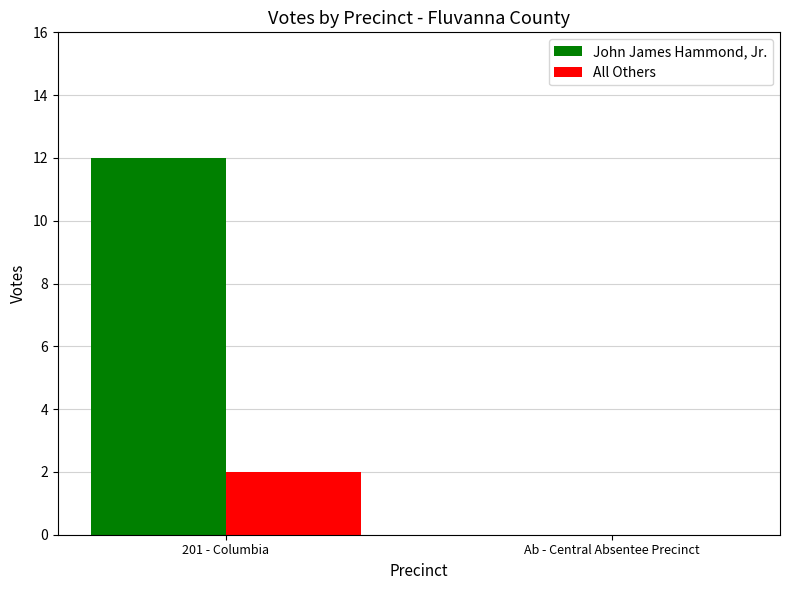

What is the maximum value shown in the chart?

12